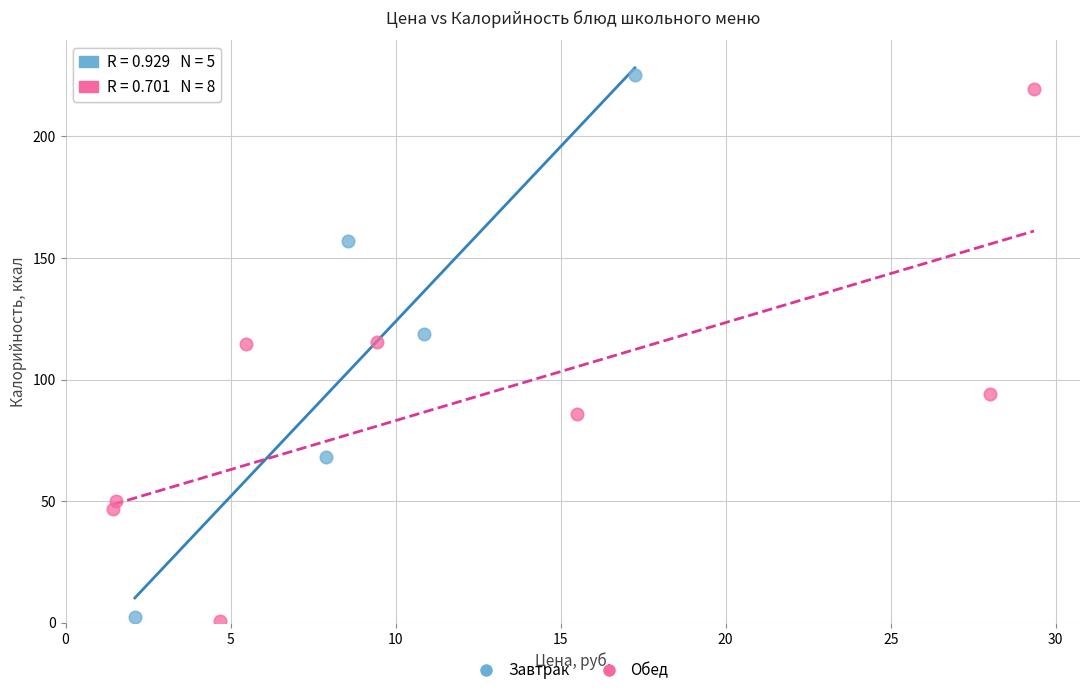

Which series contains the highest Y value?

Завтрак